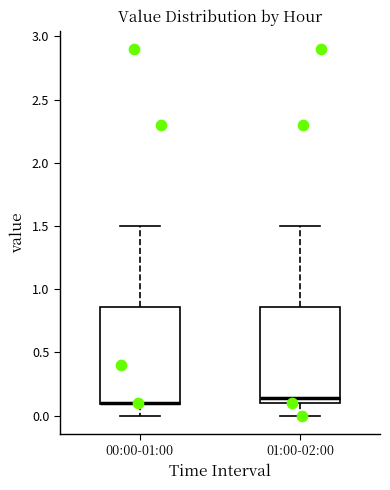

Reading left to right, read every box against the y-axis: the position of its median line, the range the box covers, and the ends of its whiskers. The values are not printed on the chart, so give them approximately, as read against the axis.

00:00-01:00: median 0.10 (drawn on the box's lower edge), box 0.10 to 0.85, whiskers 0.00 to 1.50
01:00-02:00: median 0.15, box 0.10 to 0.85, whiskers 0.00 to 1.50